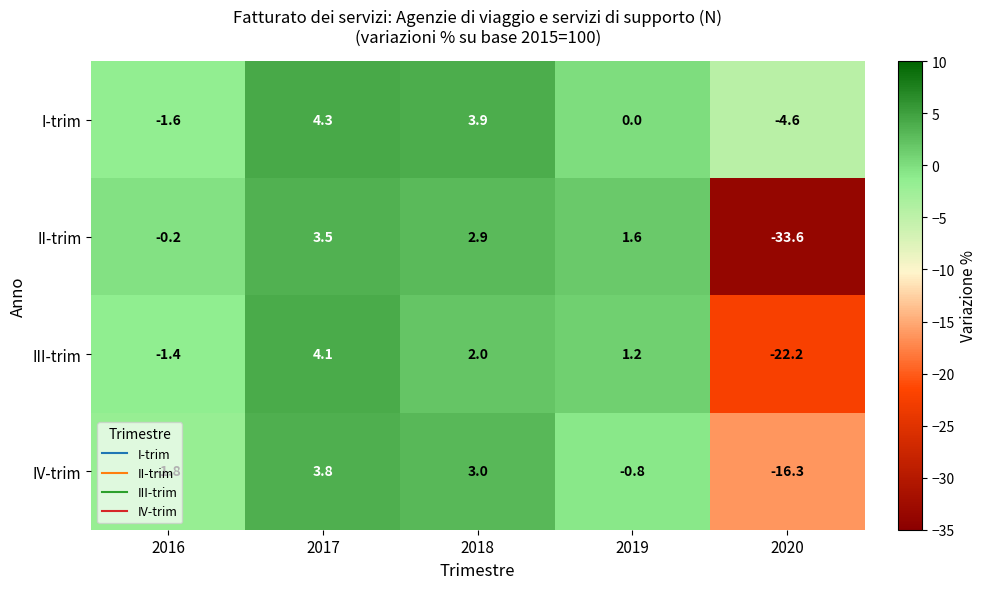

Rank the series by their maximum value, from highest to lowest.

I-trim, III-trim, IV-trim, II-trim